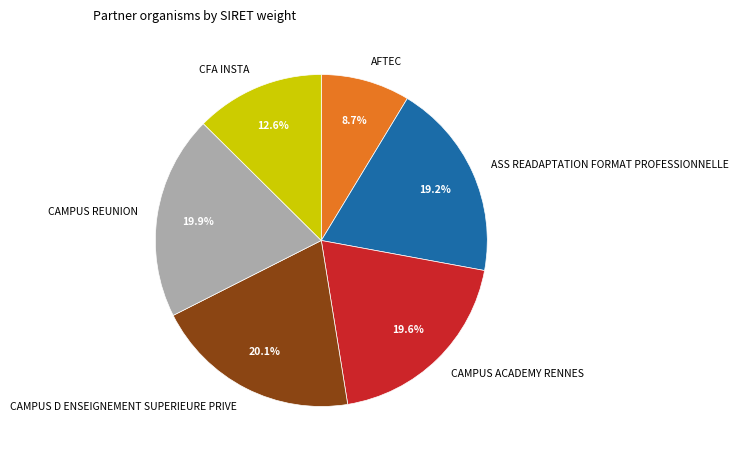

Approximately how many times larger is the value at CFA INSTA compared to CAMPUS ACADEMY RENNES?

0.6